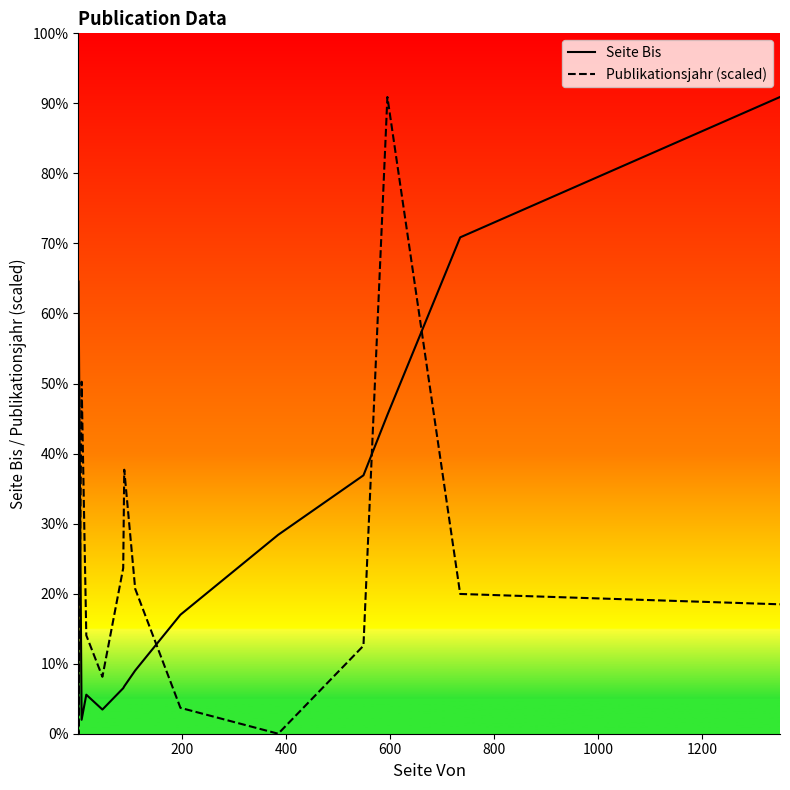

Is the value of Seite Bis at 13 greater than the value of Publikationsjahr (scaled) at 200?

Yes